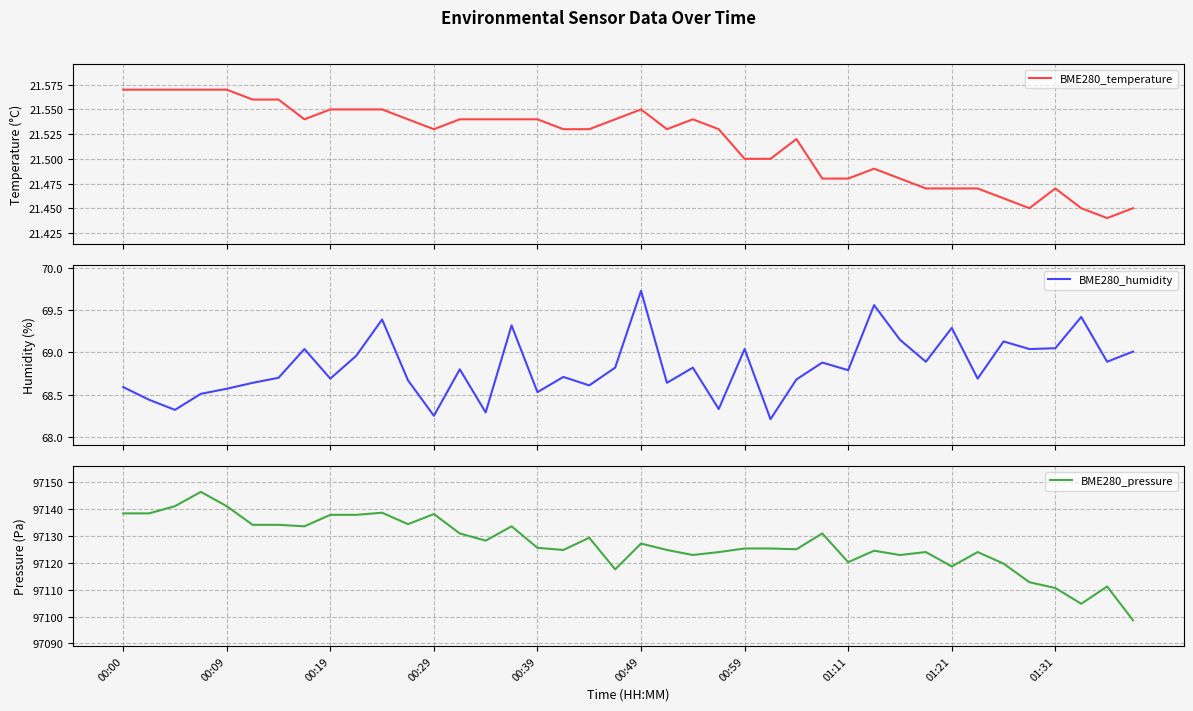

In BME280_humidity, how many points are lower than both neighbors (excluding endpoints)?

14